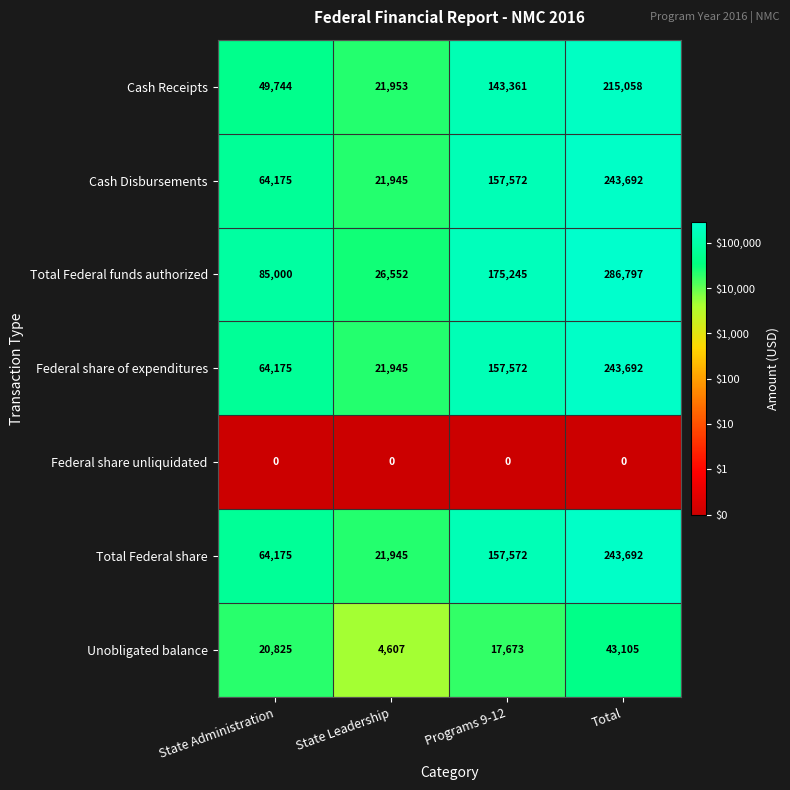

Which series has the largest total across all categories?

Total Federal funds authorized